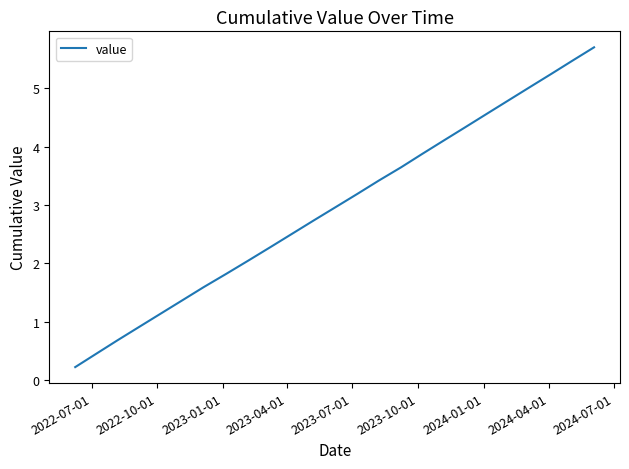

What is the maximum value shown in the chart?

5.7